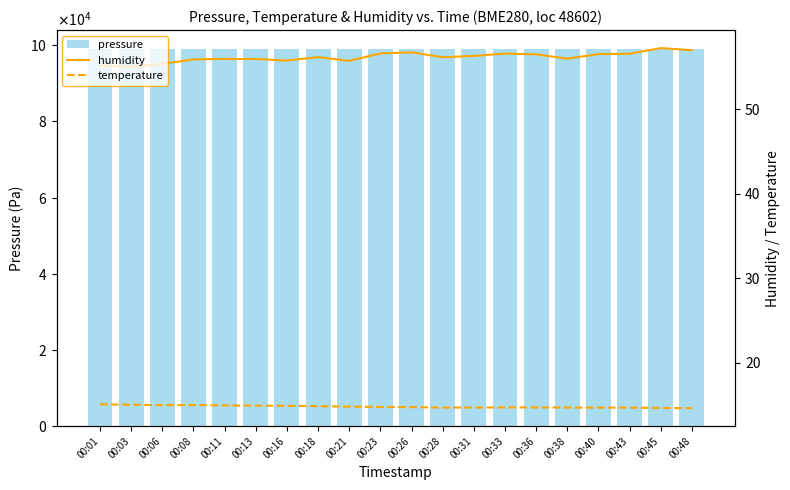

Between 00:06 and 00:23, which series saw the biggest shift?

pressure